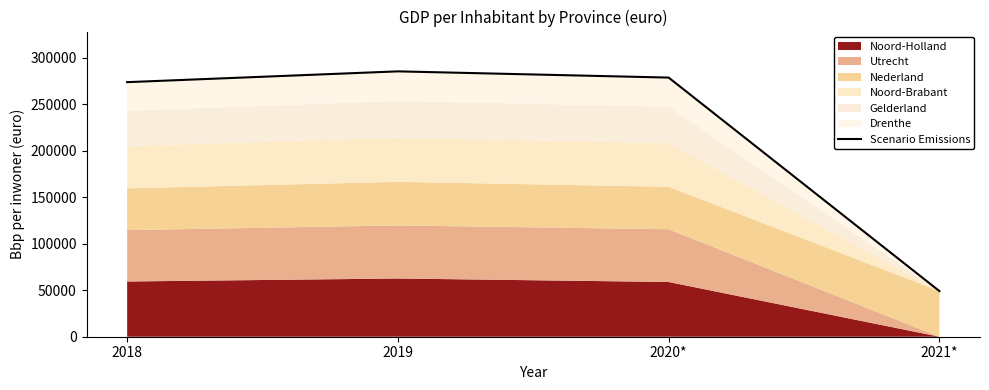

At which category does the chart reach its minimum across all series?

2021*